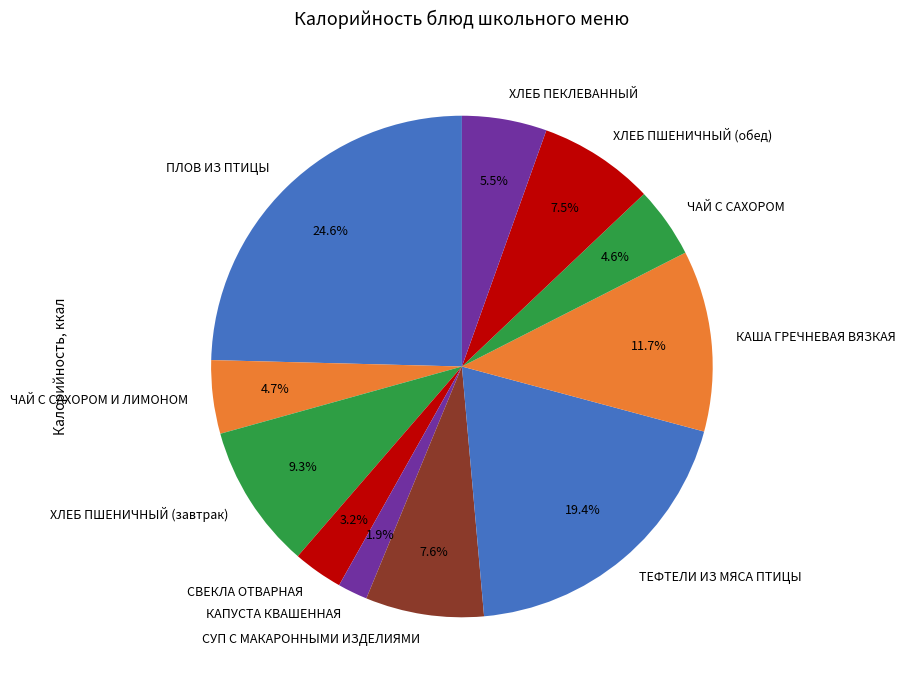

What is the ratio of the value at ТЕФТЕЛИ ИЗ МЯСА ПТИЦЫ to the value at ХЛЕБ ПШЕНИЧНЫЙ (завтрак)?

2.1